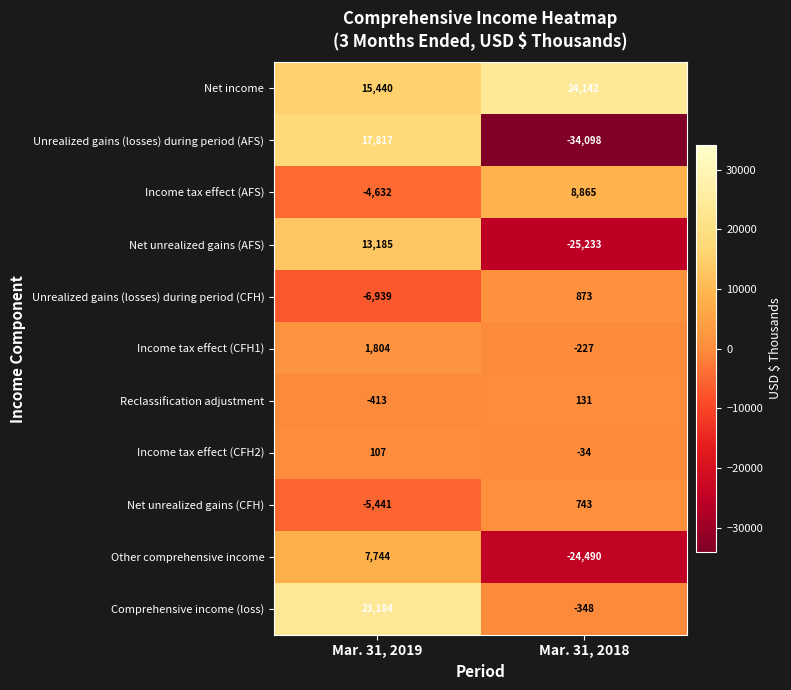

What is the total value across all series at Mar. 31, 2018?

-49676